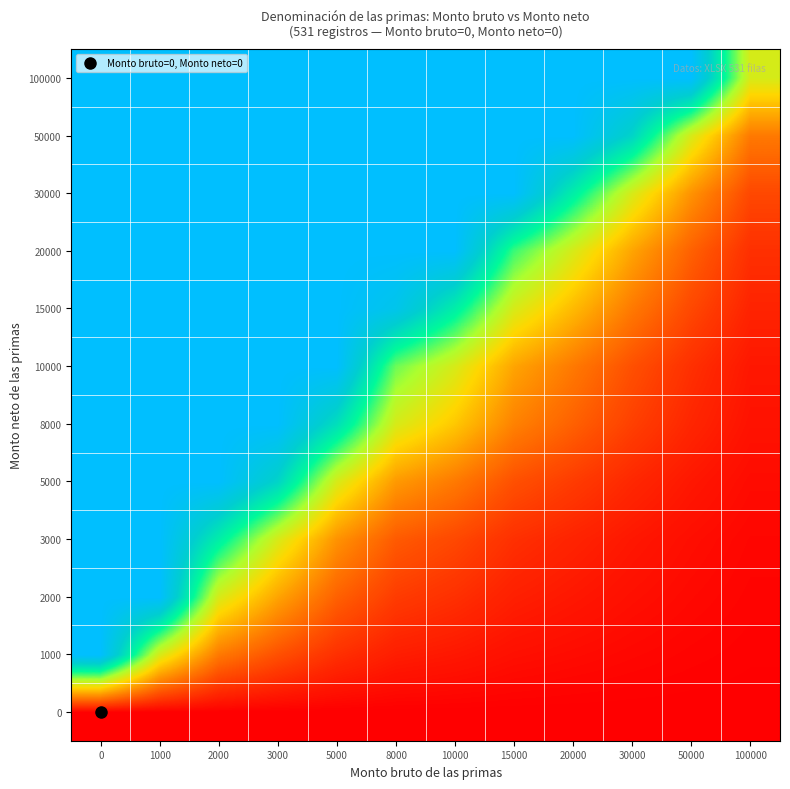

Which has a higher value, 50000 or 15000?

50000